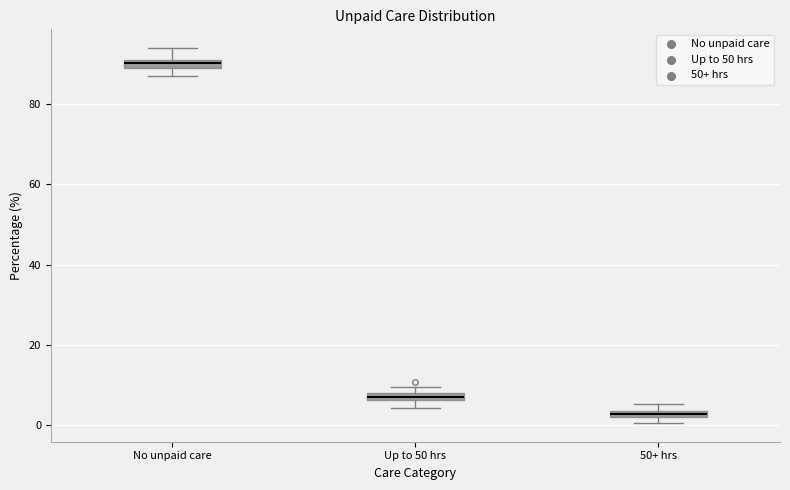

Which box has the lowest median line?

50+ hrs